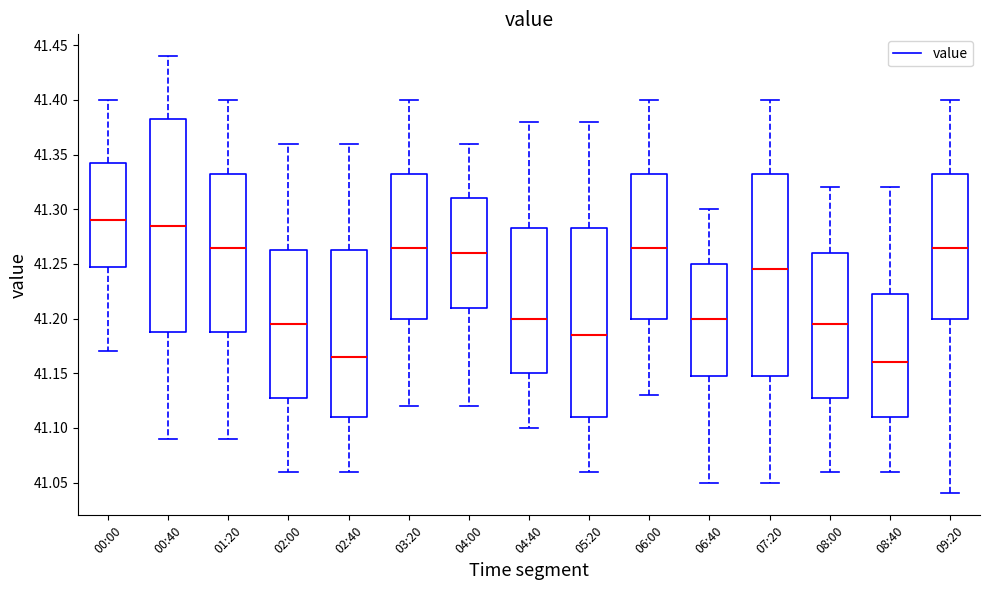

Which box is the tallest, from its lower edge to its upper edge?

00:40